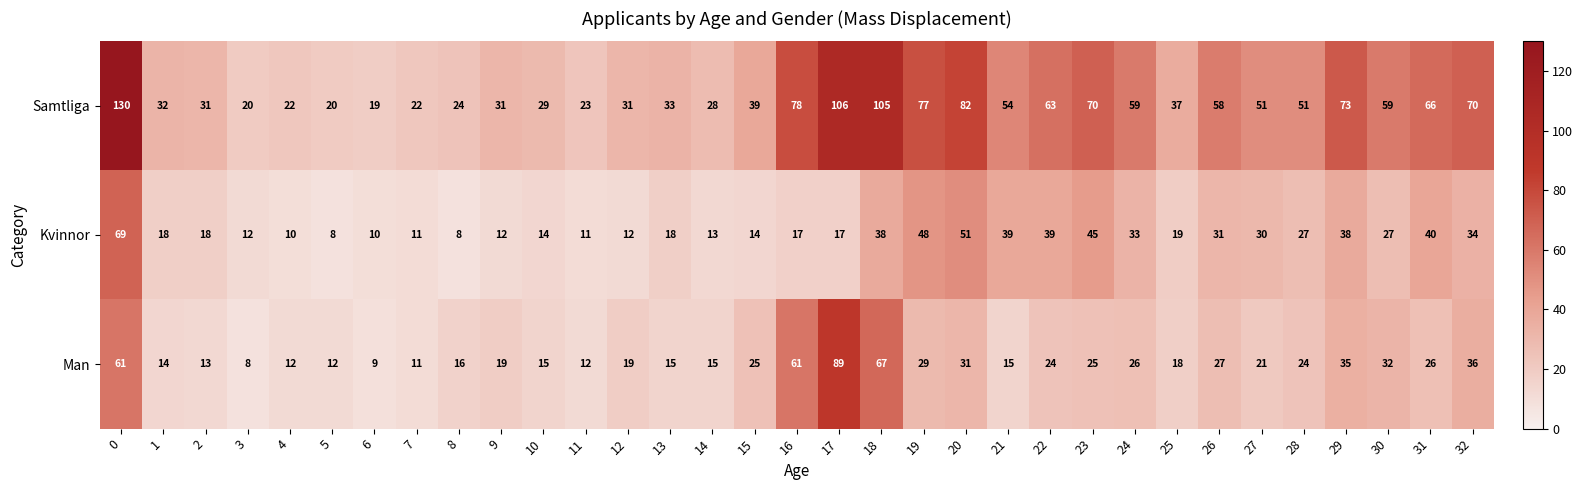

At which label does Samtliga reach its minimum?

6